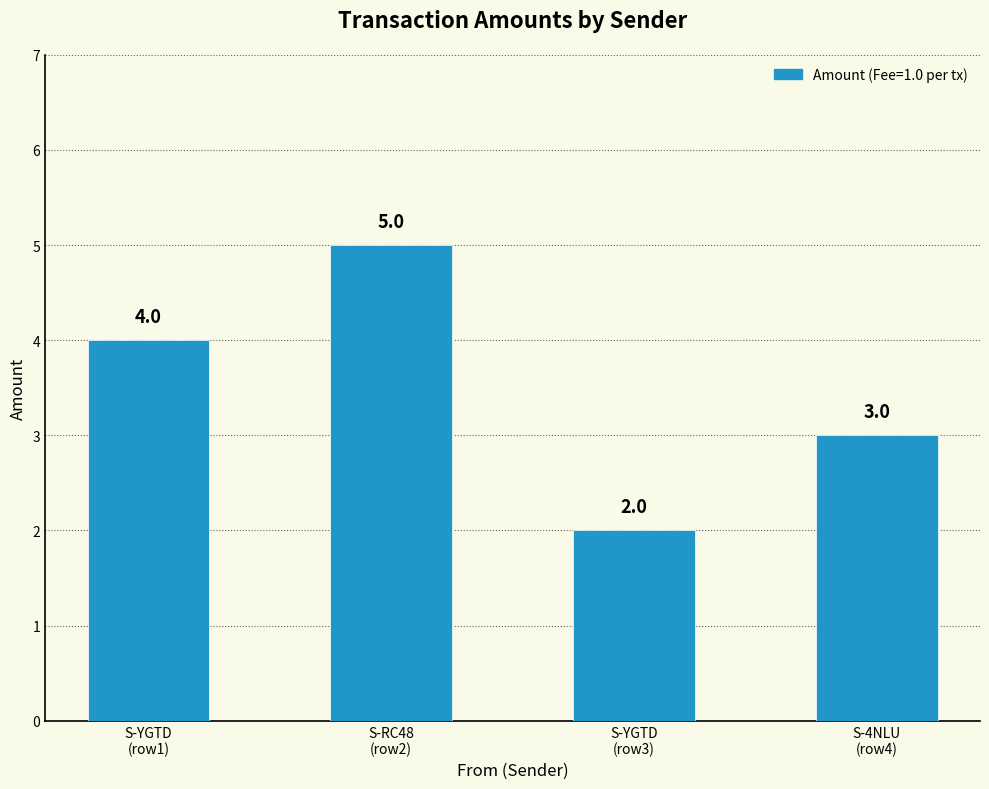

What is the value of the 3rd bar from the left?

2